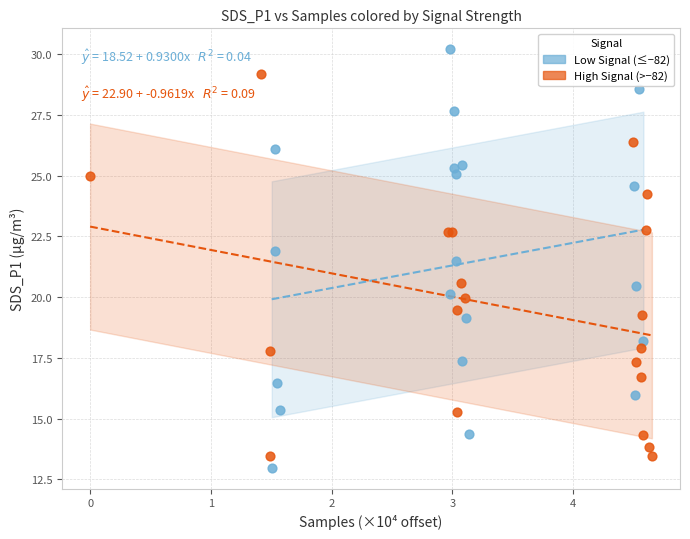

Which series contains the highest Y value?

Low Signal (≤−82)